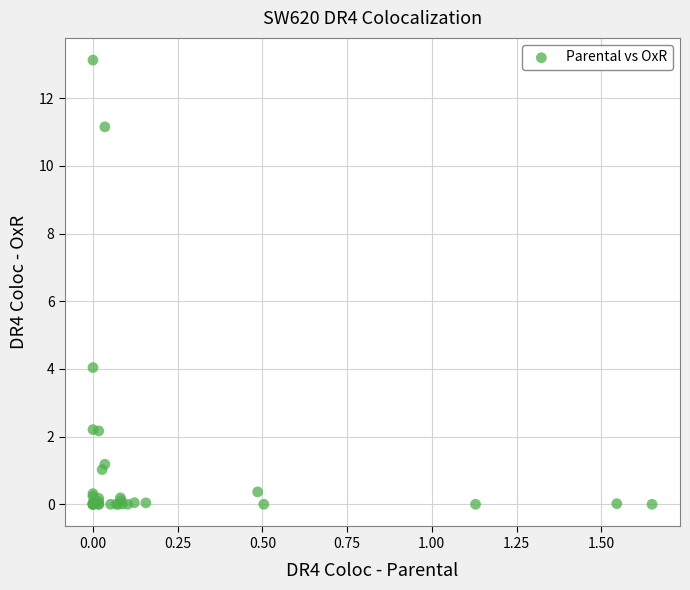

What Y value in the scatter plot is closest to 6?

4.0